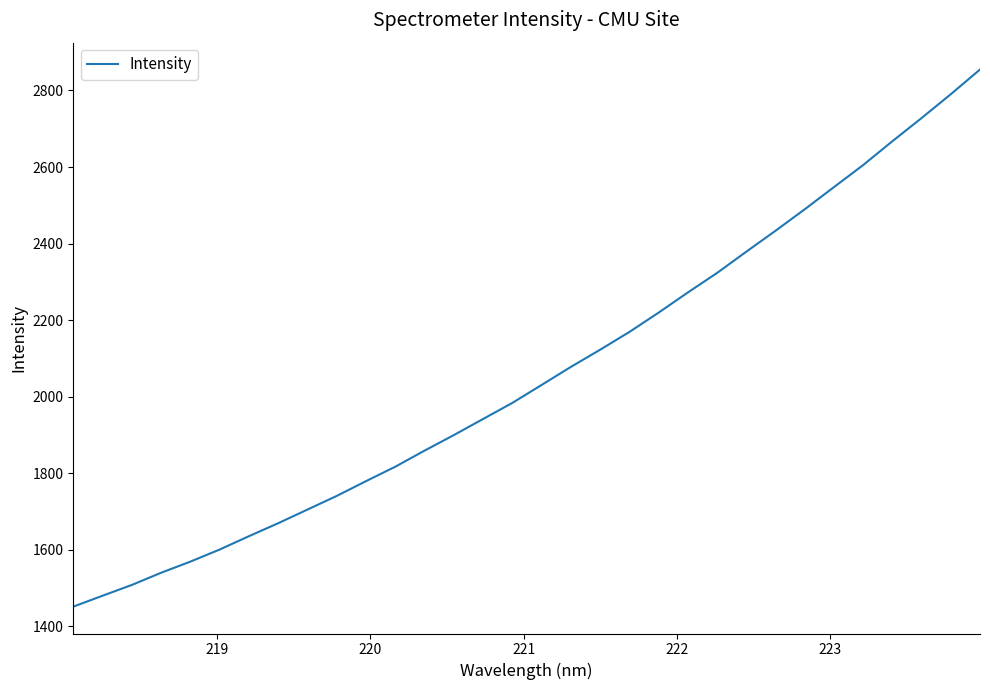

What is the minimum value shown in the chart?

1451.8